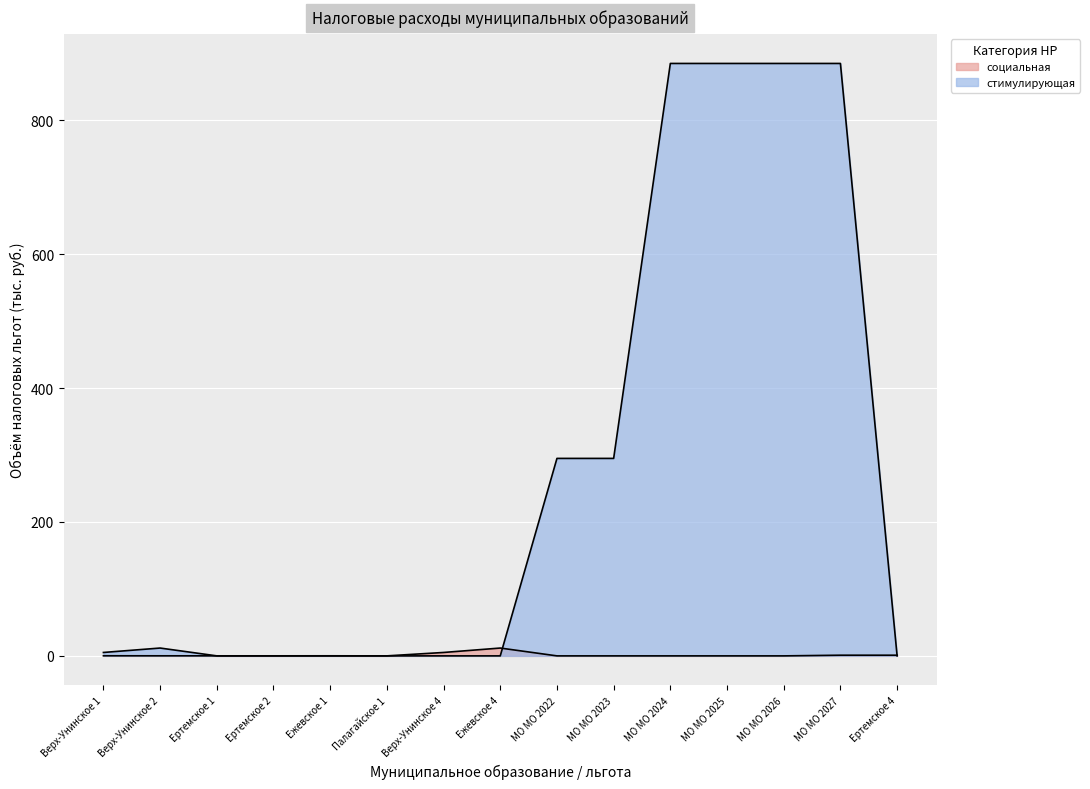

What is the label of the 4th point from the left?

Ертемское 2